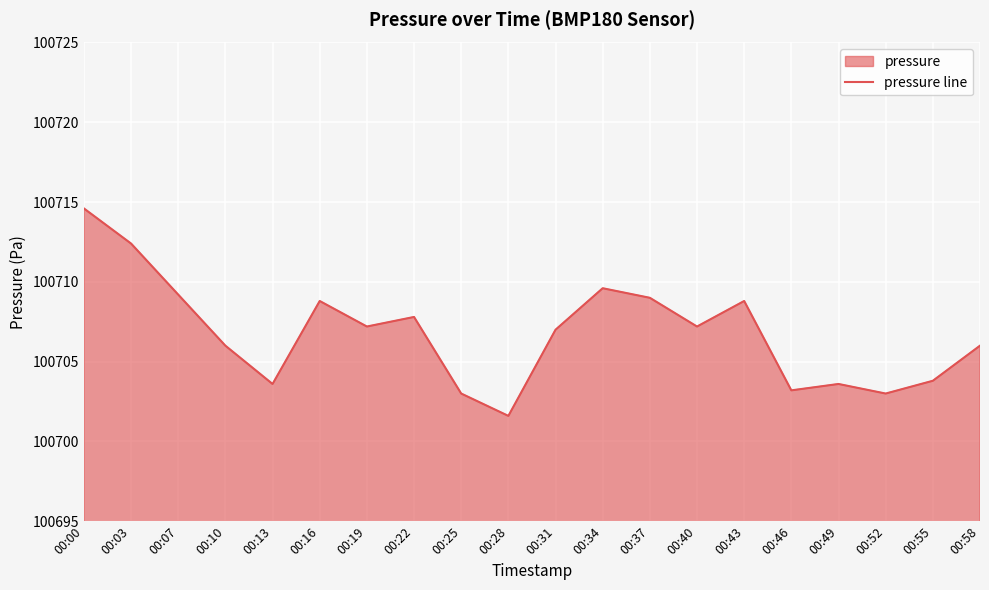

Rank the categories by value from lowest to highest.

00:28, 00:25, 00:52, 00:46, 00:13, 00:49, 00:55, 00:10, 00:58, 00:31, 00:19, 00:40, 00:22, 00:16, 00:43, 00:37, 00:07, 00:34, 00:03, 00:00